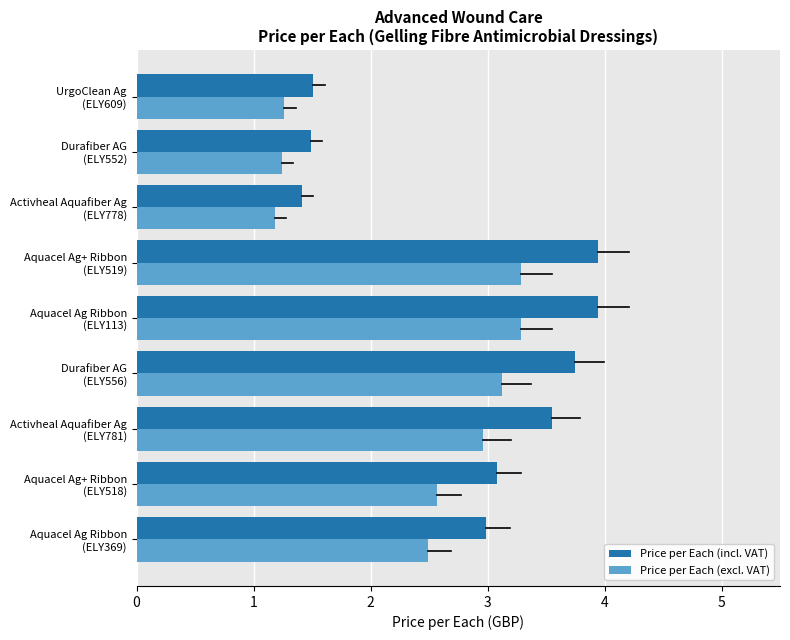

Which label corresponds to the smallest value in the chart?

Activheal Aquafiber Ag
(ELY778)